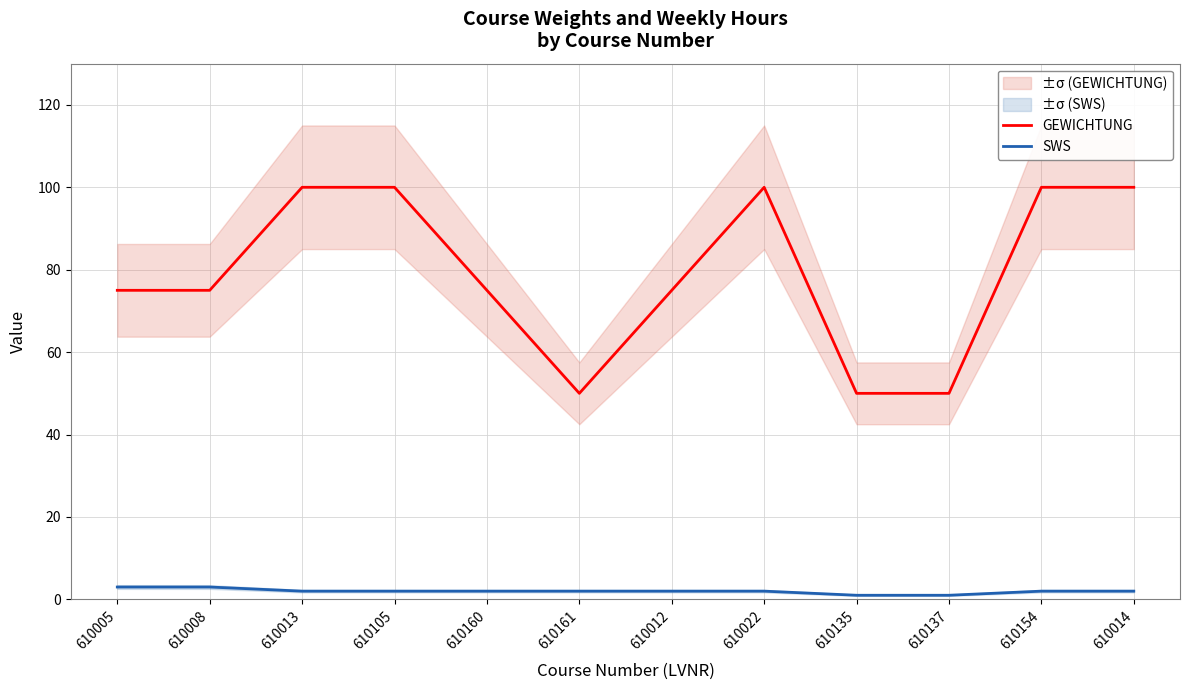

What is the minimum value shown in the chart?

1